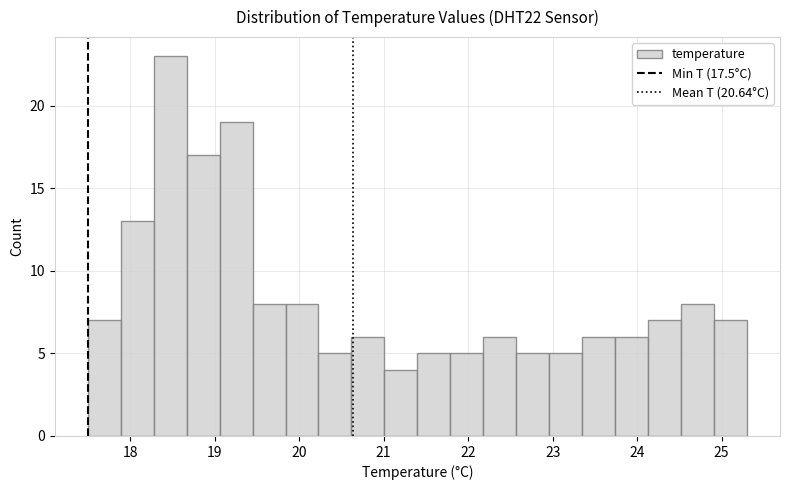

Read against the x-axis, roughly where is the centre of the tallest bar?

18.5